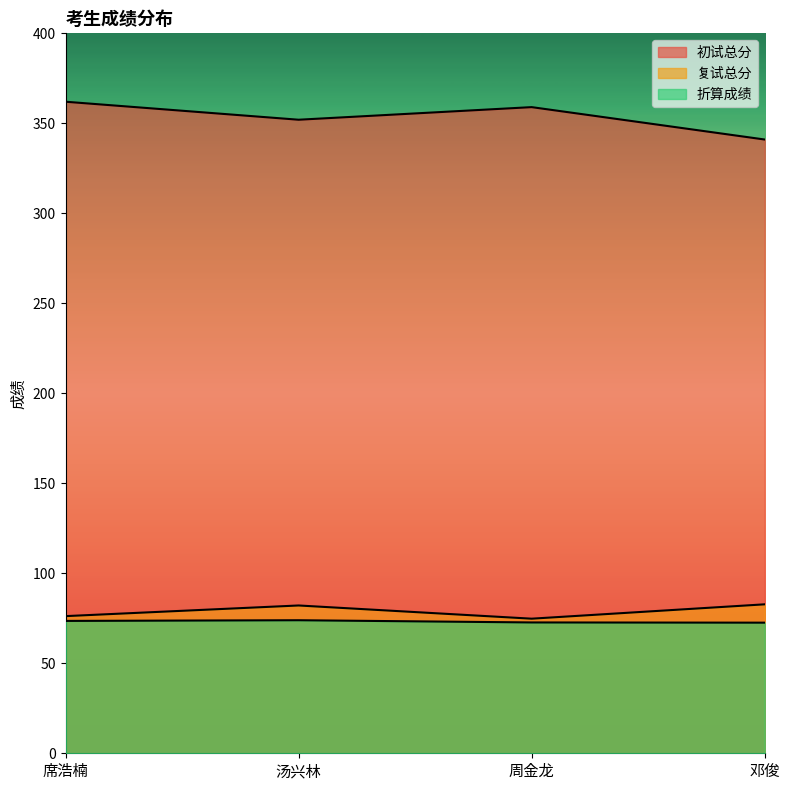

What is the smallest value displayed?

72.6